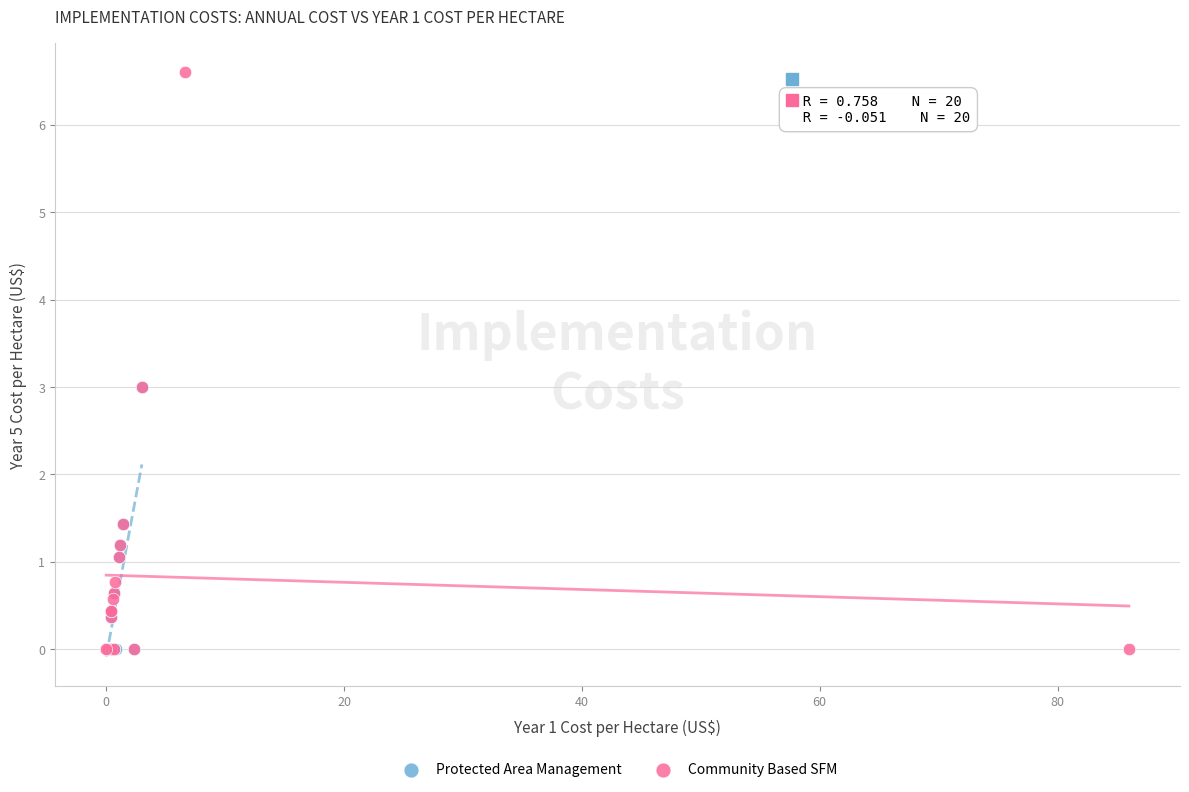

Which series contains the highest Y value?

Community Based SFM